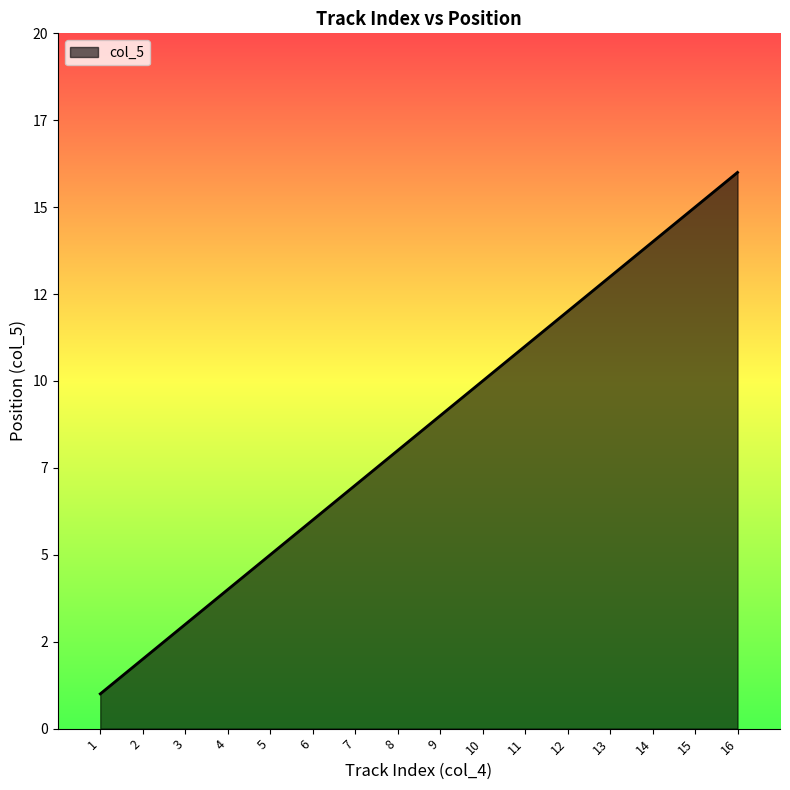

Is this an area chart (filled region under the line)?

Yes